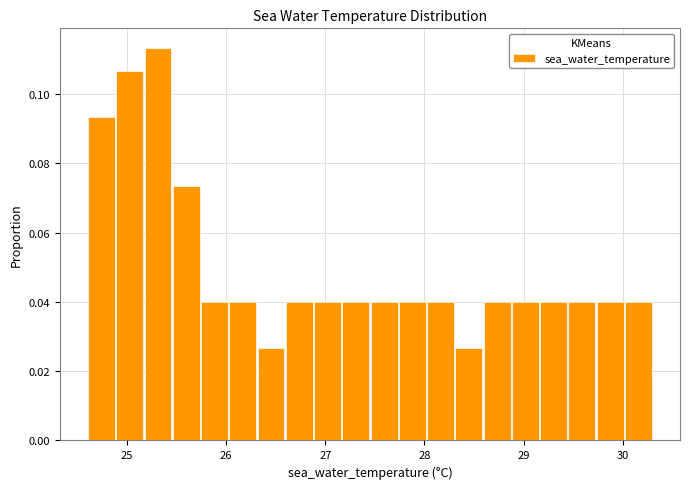

Read against the x-axis, roughly where is the centre of the tallest bar?

25.3